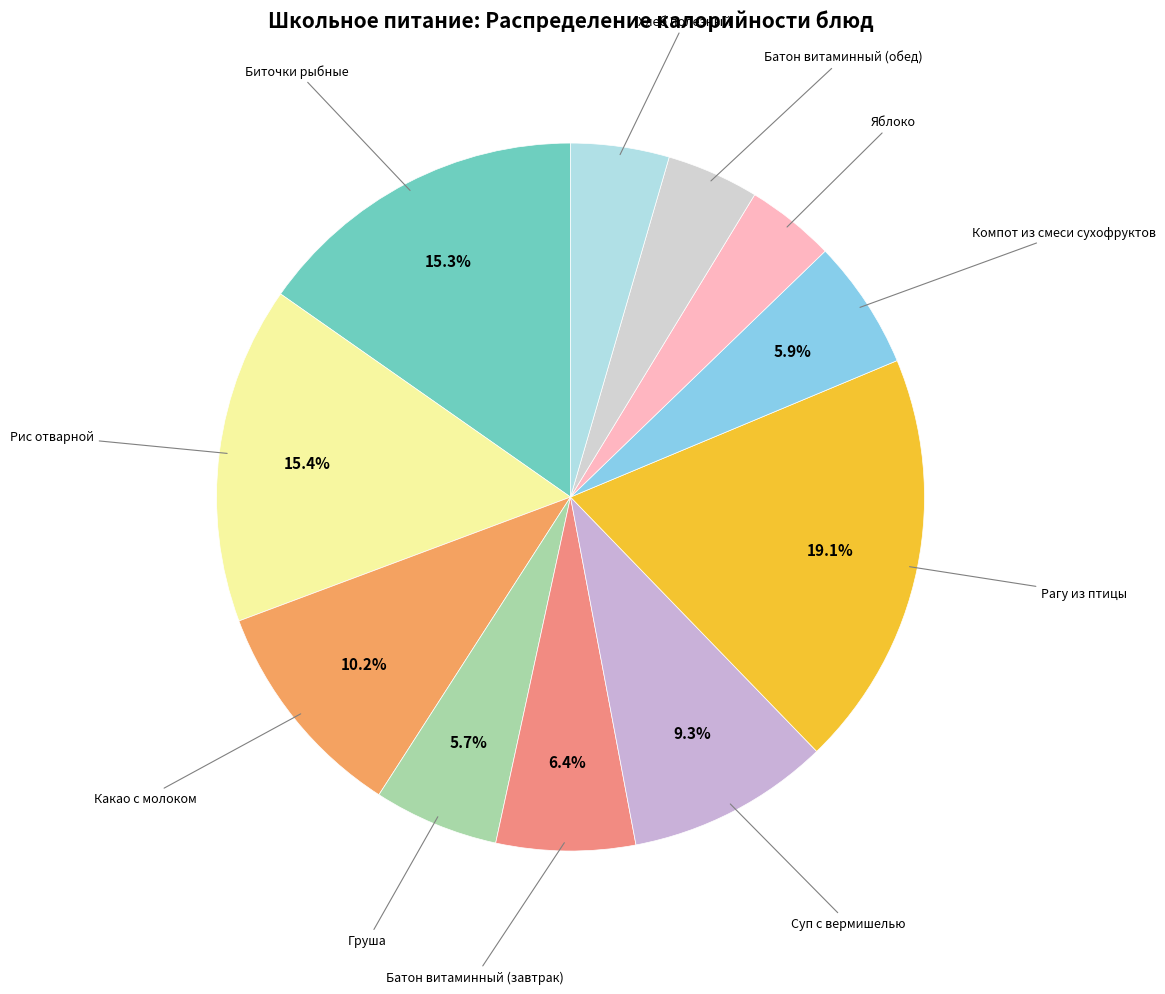

How many slices are in this pie chart?

11